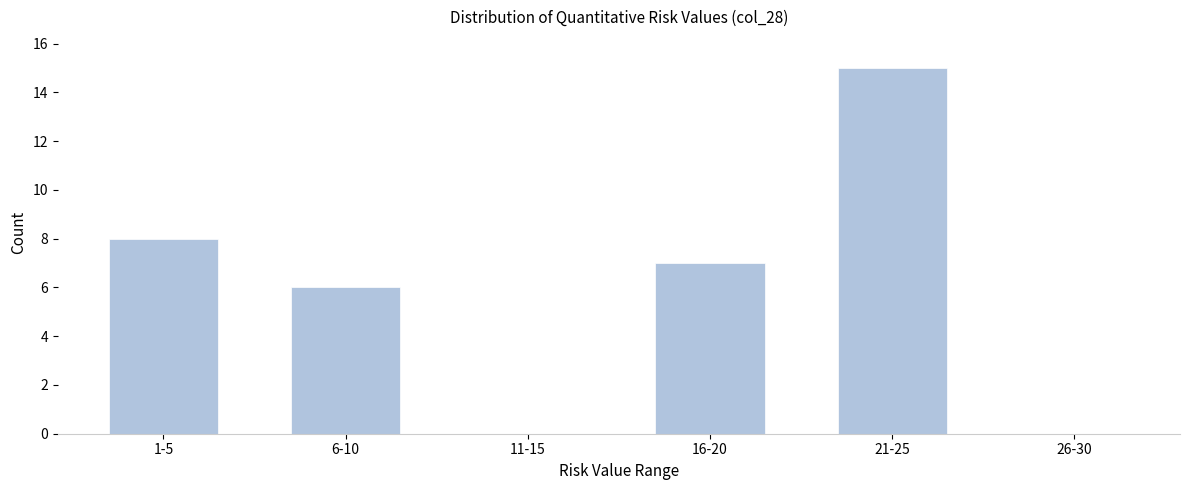

Reading right to left, what are all the values shown in this chart?

26-30=0	21-25=15	16-20=7	11-15=0	6-10=6	1-5=8